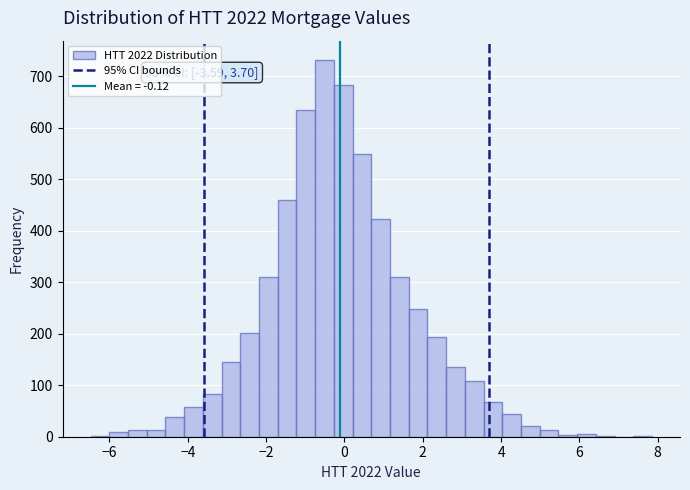

Around what value on the x-axis is the tallest bar? Give the approximate position of its centre, as read against the axis.

-0.6